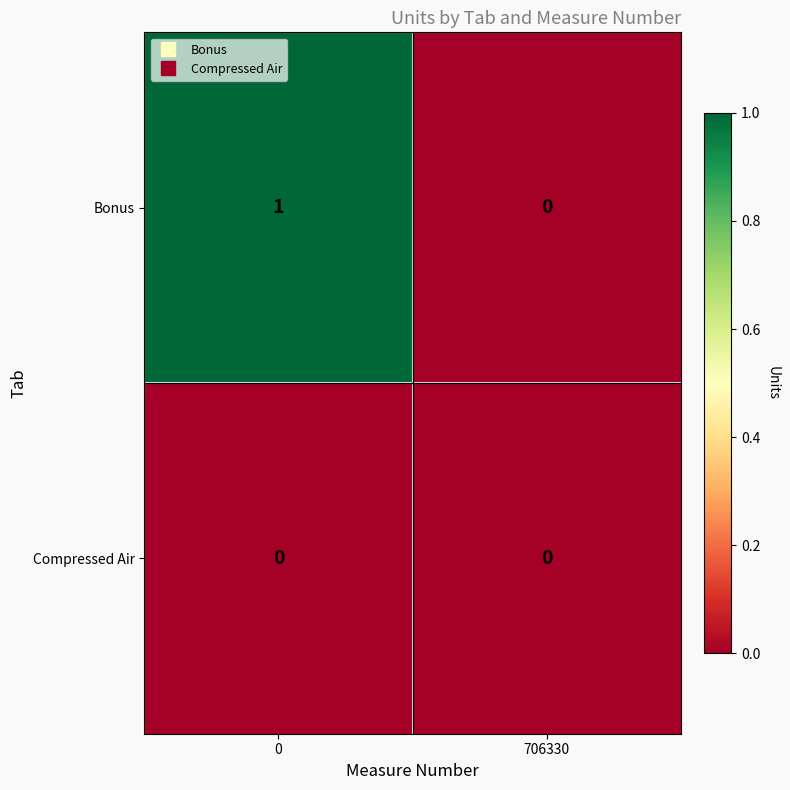

Rank the series by their maximum value, from highest to lowest.

Bonus, Compressed Air